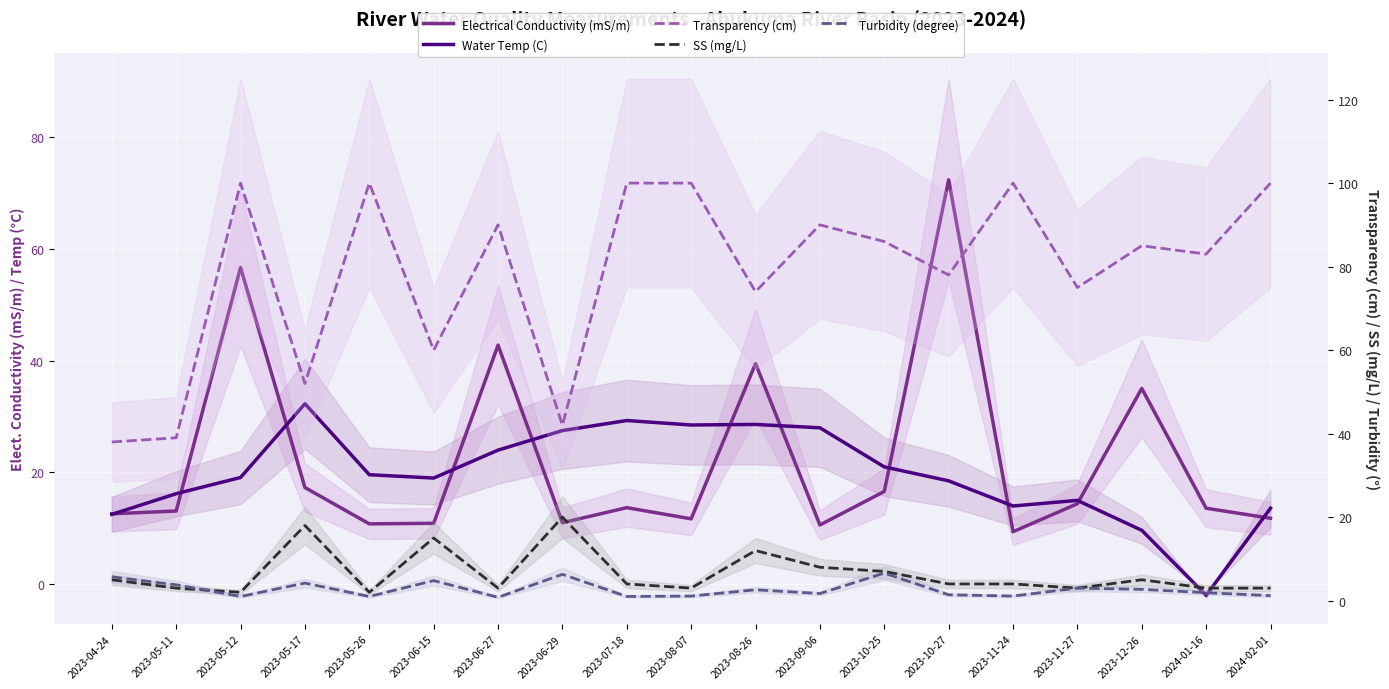

Rank the series at 2023-11-24 from lowest to highest value.

Turbidity (degree), SS (mg/L), Electrical Conductivity (mS/m), Water Temp (C), Transparency (cm)